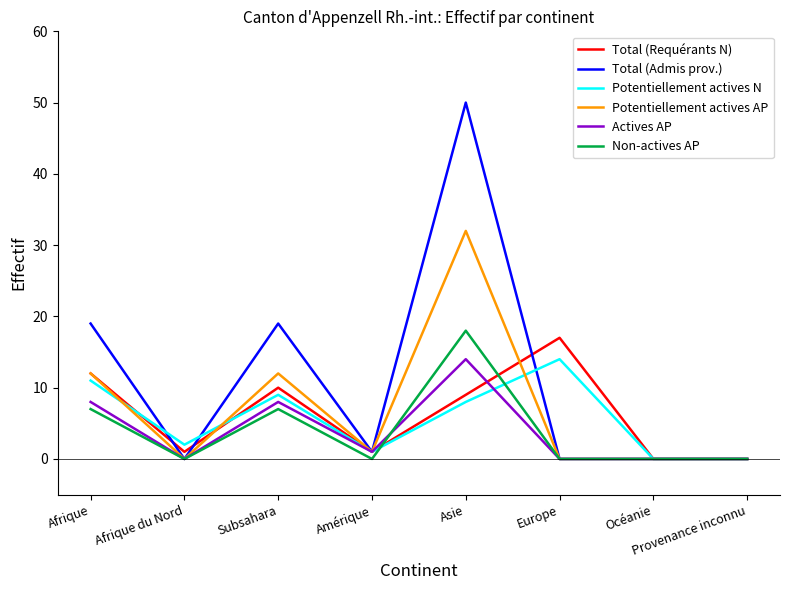

Which series has the widest spread of values?

Total (Admis prov.)